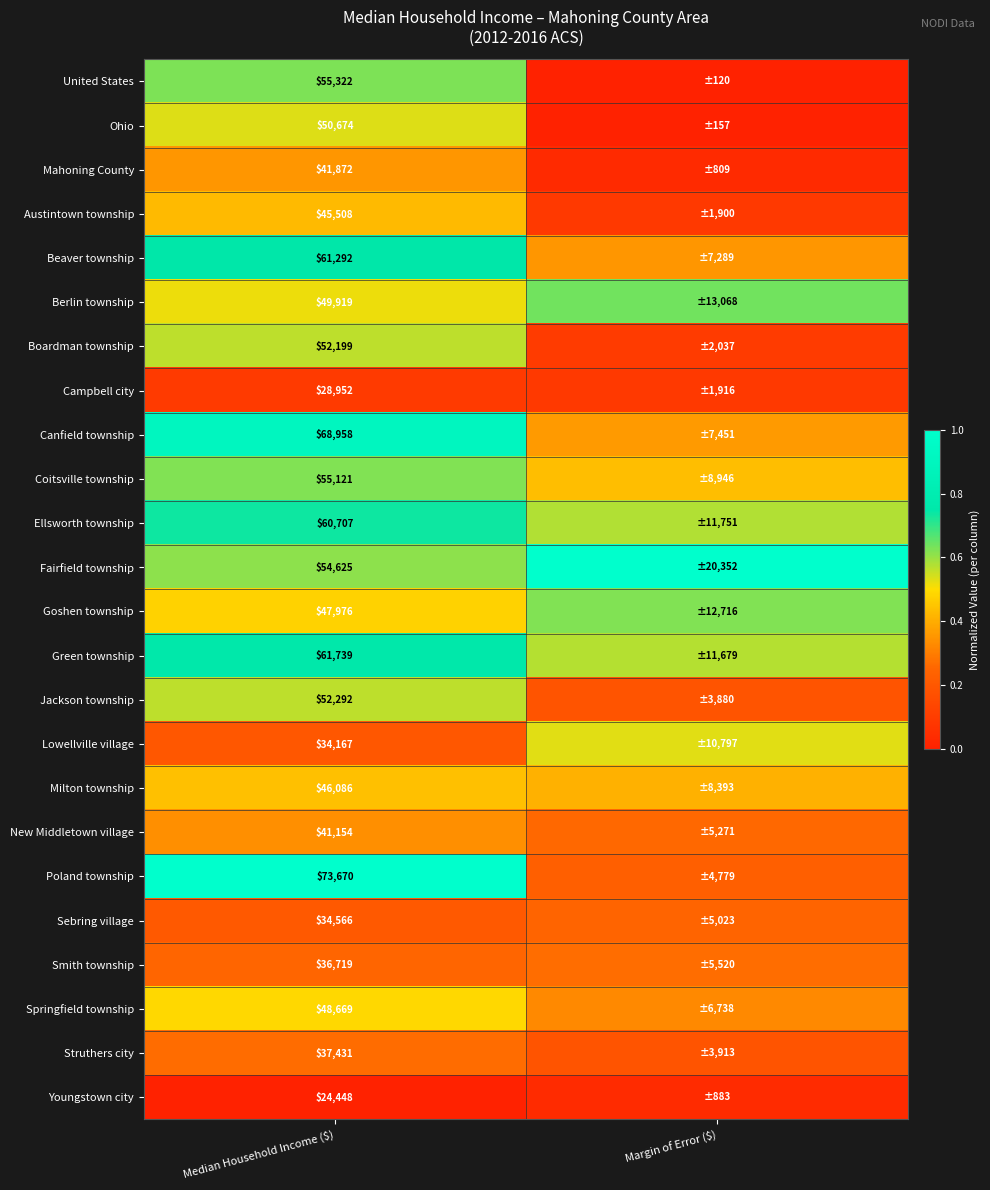

Is the value of Milton township at Median Household Income ($) greater than the value of Lowellville village at Median Household Income ($)?

Yes